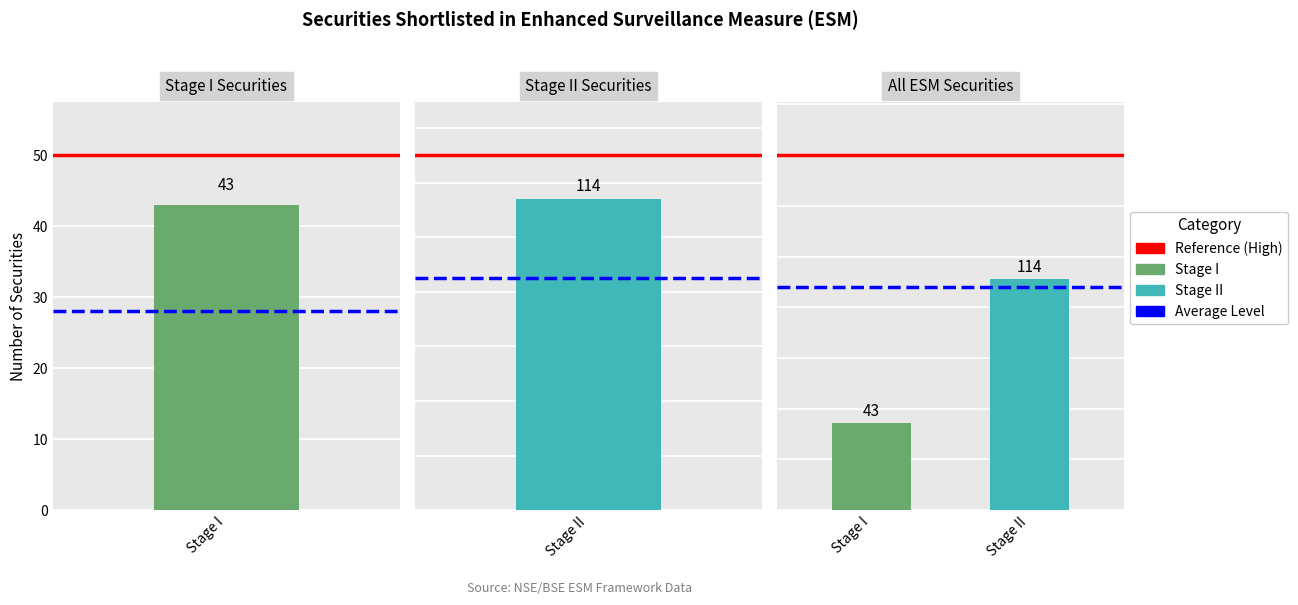

Which category has the highest value in the Avg Level series?

Stage I